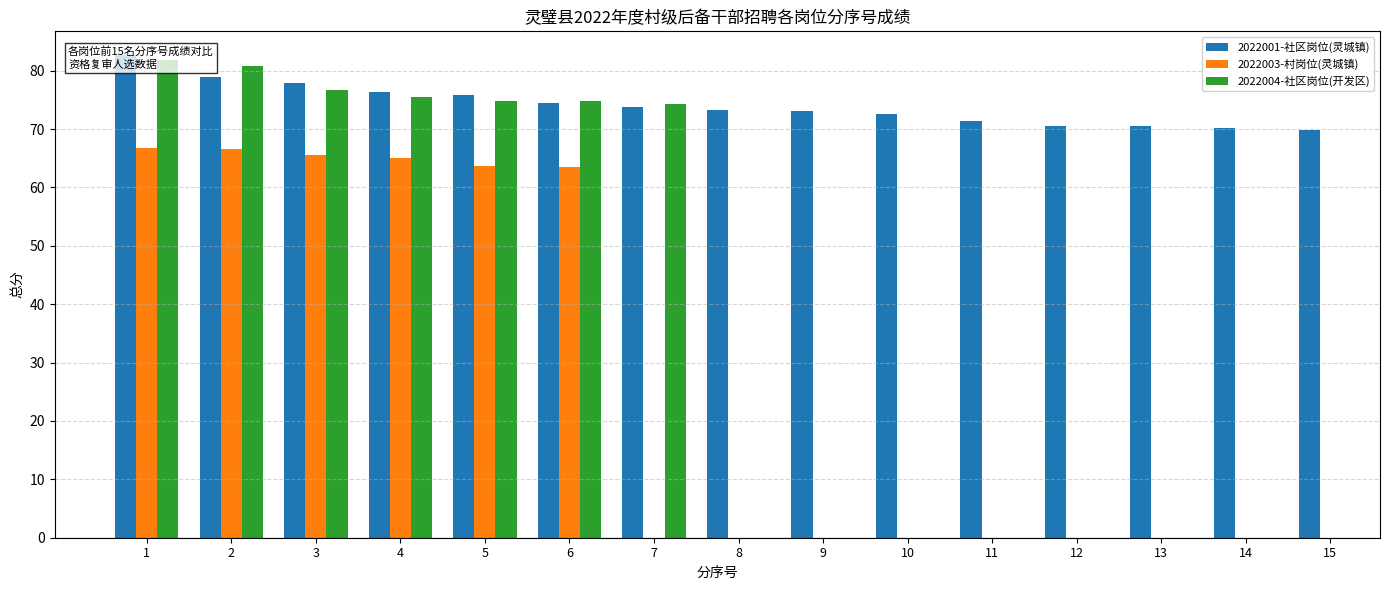

Between 15 and 11, which is larger?

11